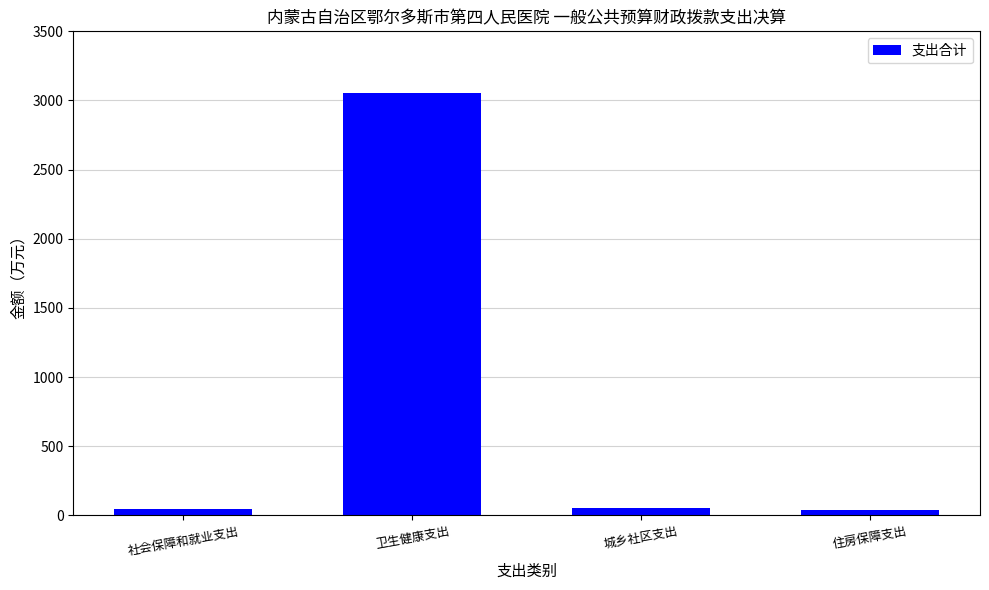

What is the label of the 1st bar from the left?

社会保障和就业支出